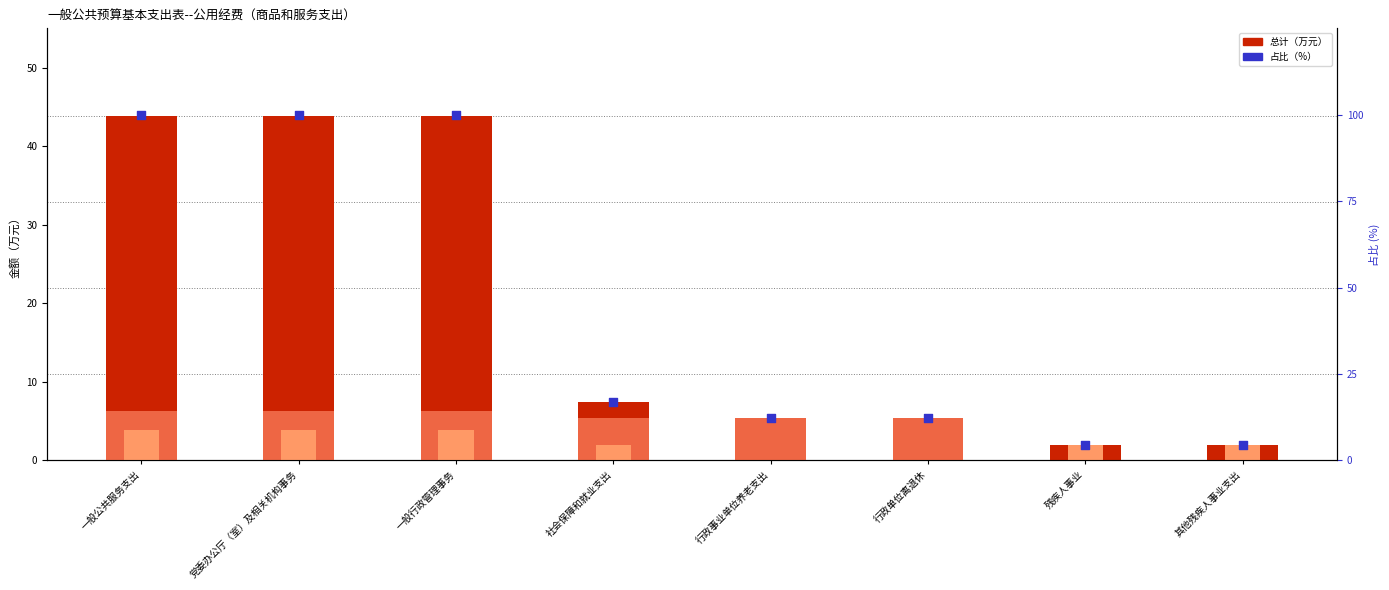

Which series has the widest spread of Y values?

占比（%）